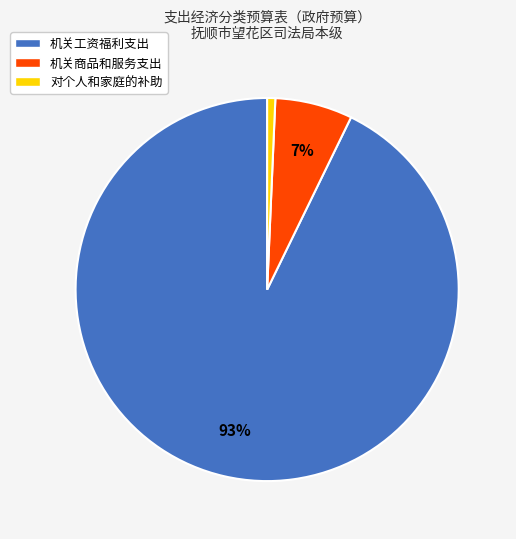

Is there a majority slice in this chart?

Yes